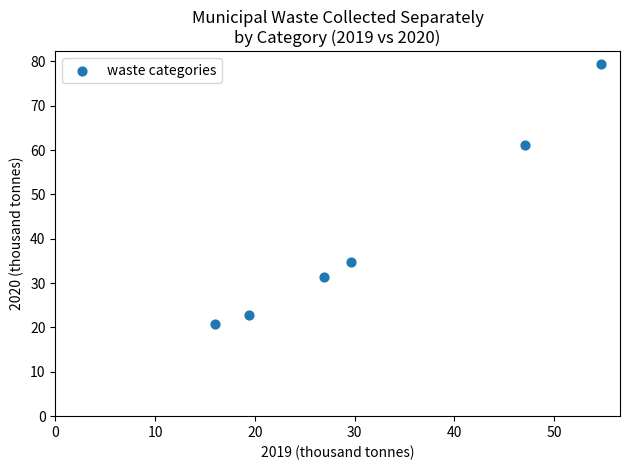

What Y value in the scatter plot is closest to 50?

61.2